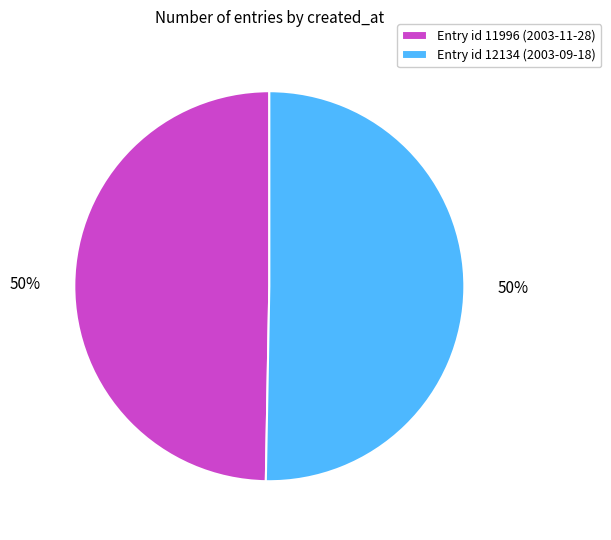

To the nearest percent, what is the average slice percentage?

50%